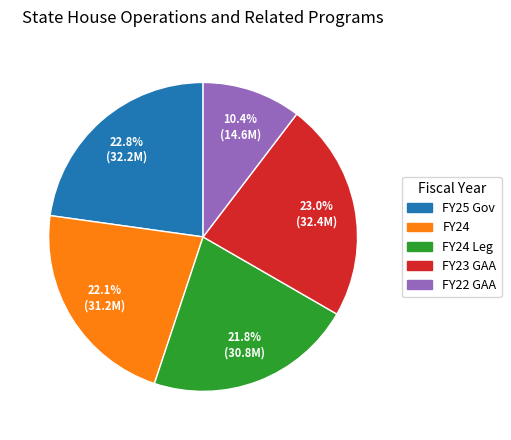

Does any single category account for the majority?

No